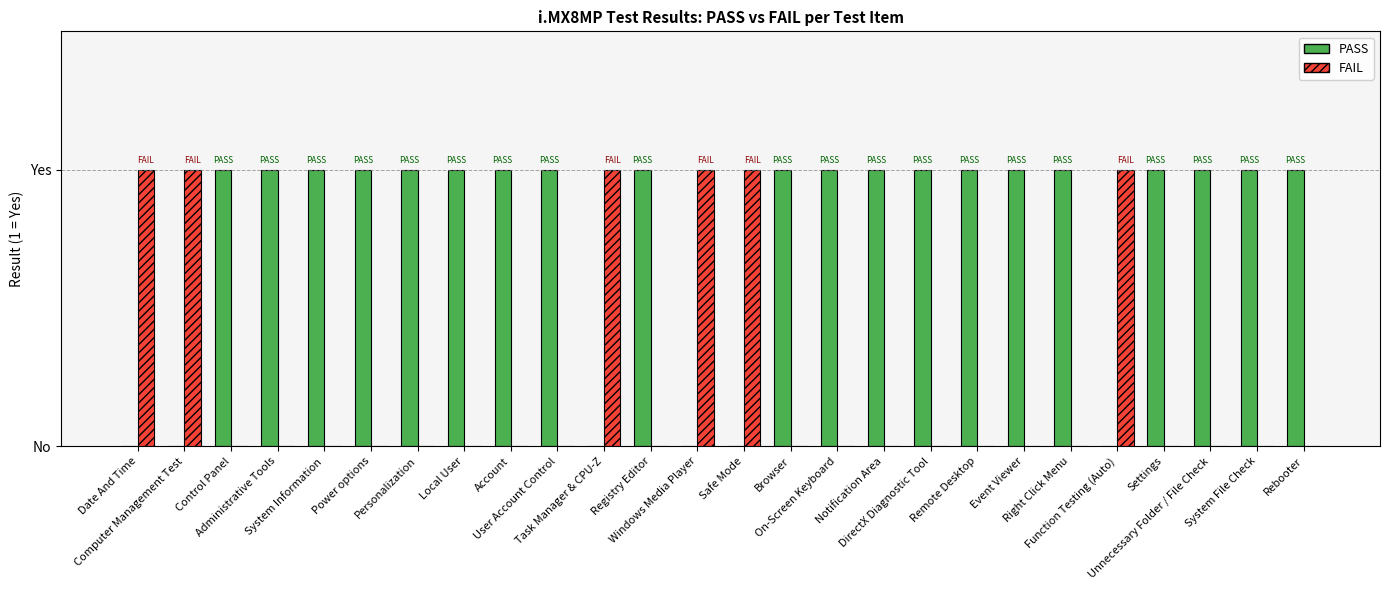

What are all the series names shown in the legend?

PASS, FAIL